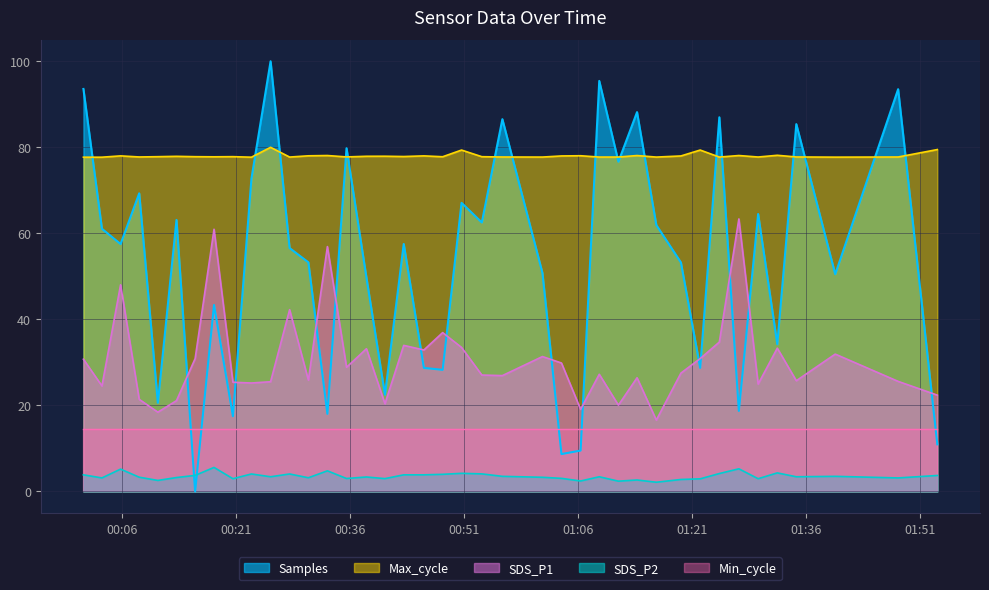

True or false: SDS_P1 has a value of 44.9 at 2023/10/15 01:22:03.

False